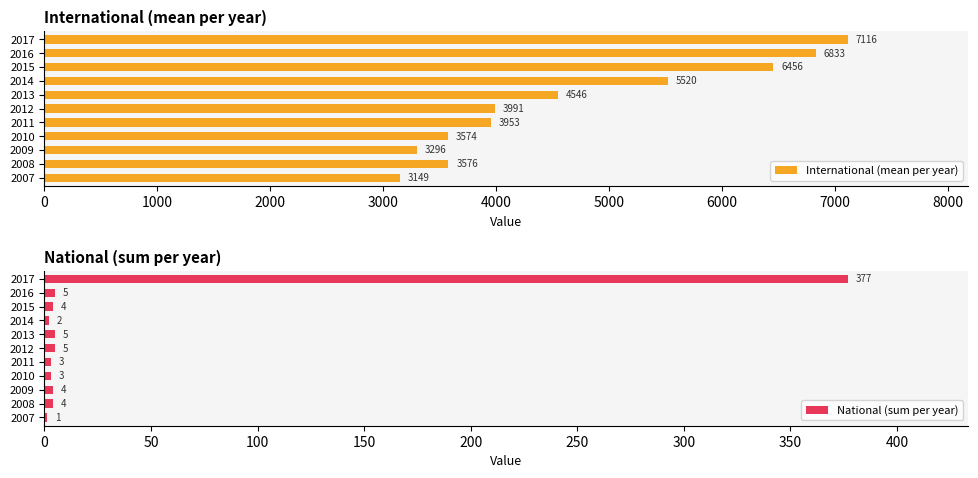

Reading left to right, list all the values displayed in this chart.

International (mean per year): 3149	3576	3296	3574	3953	3991	4546	5520	6456	6833	7116
National (sum per year): 1	4	4	3	3	5	5	2	4	5	377